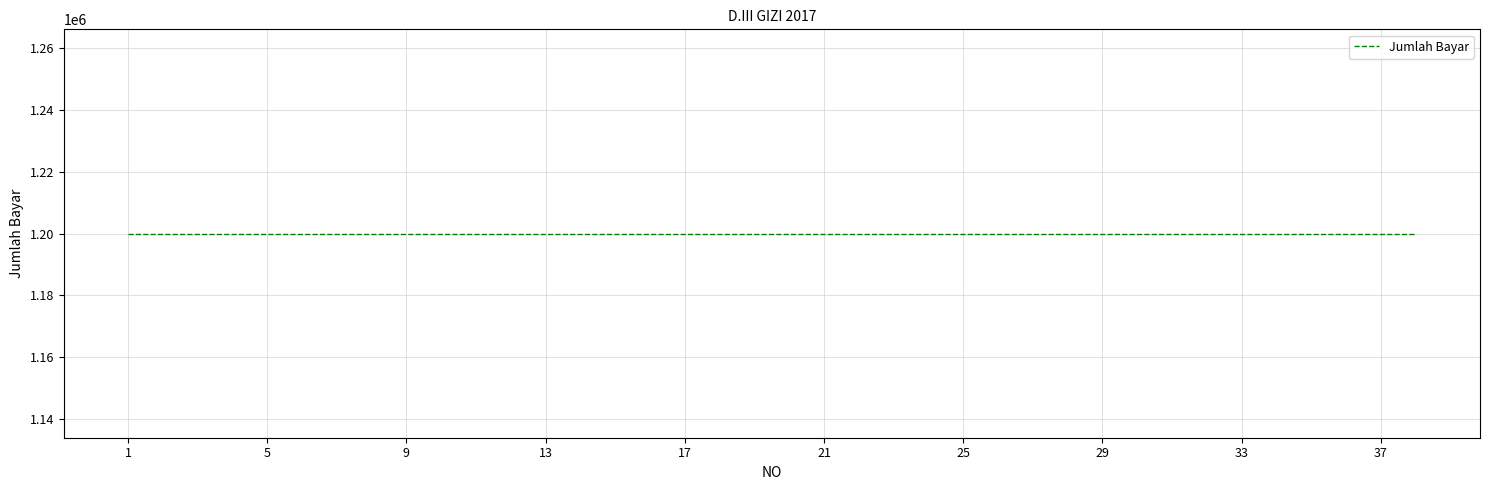

What is the approximate value of NO at 13?

13